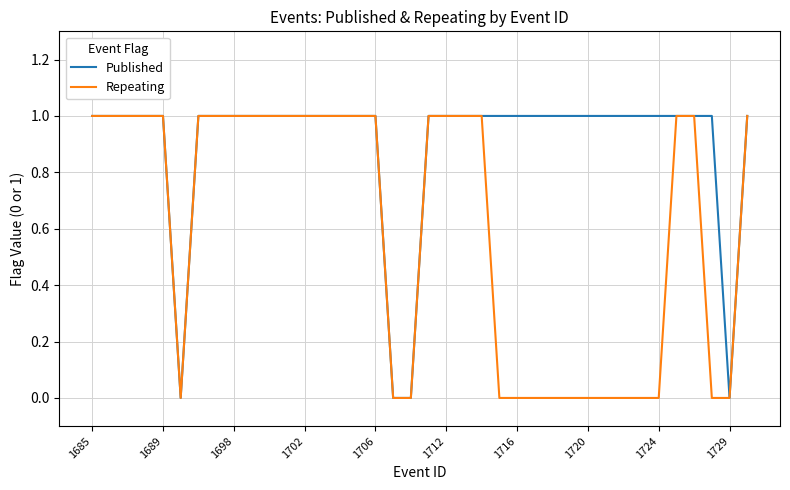

Which series has the largest total across all categories?

Published